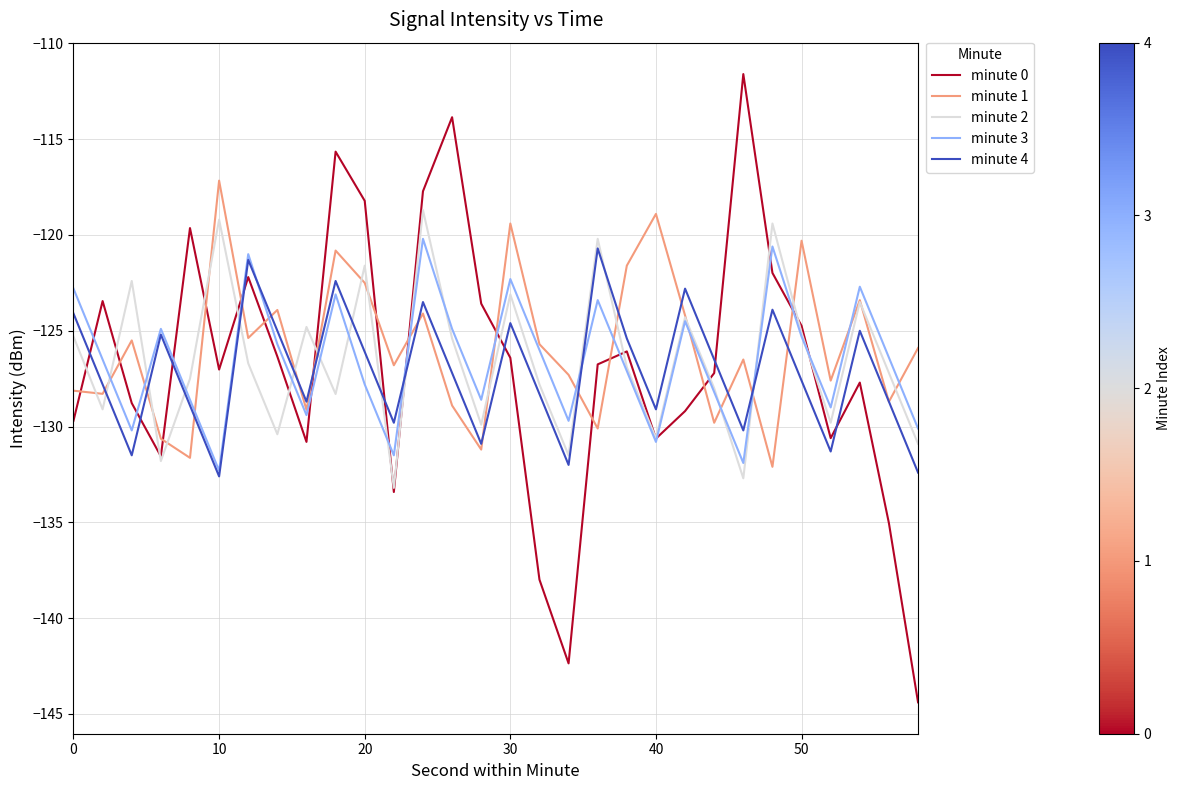

Which series has the largest range (max minus min)?

minute 0